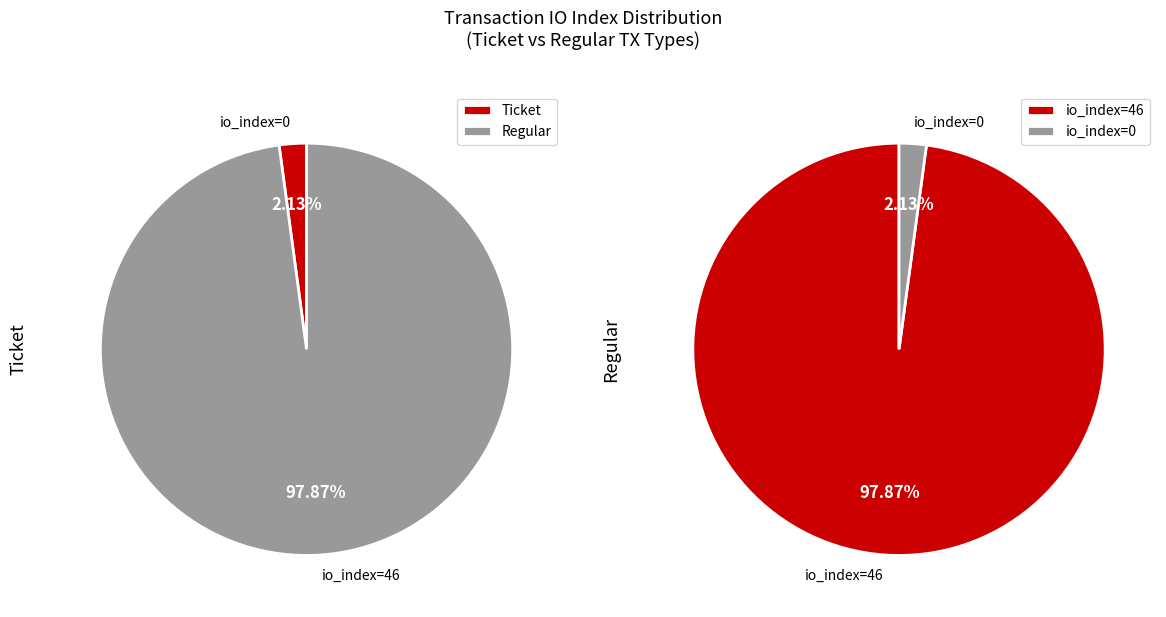

Does any single category account for the majority?

Yes